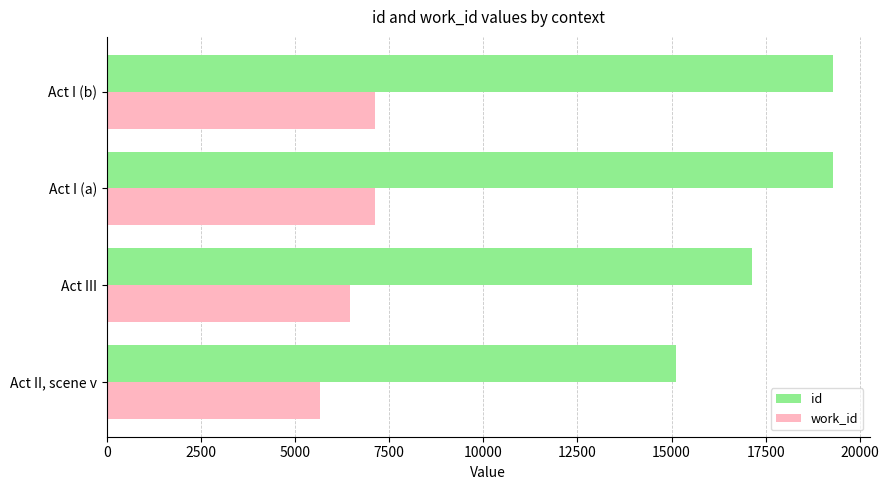

Rank the series by their average value, from lowest to highest.

work_id, id